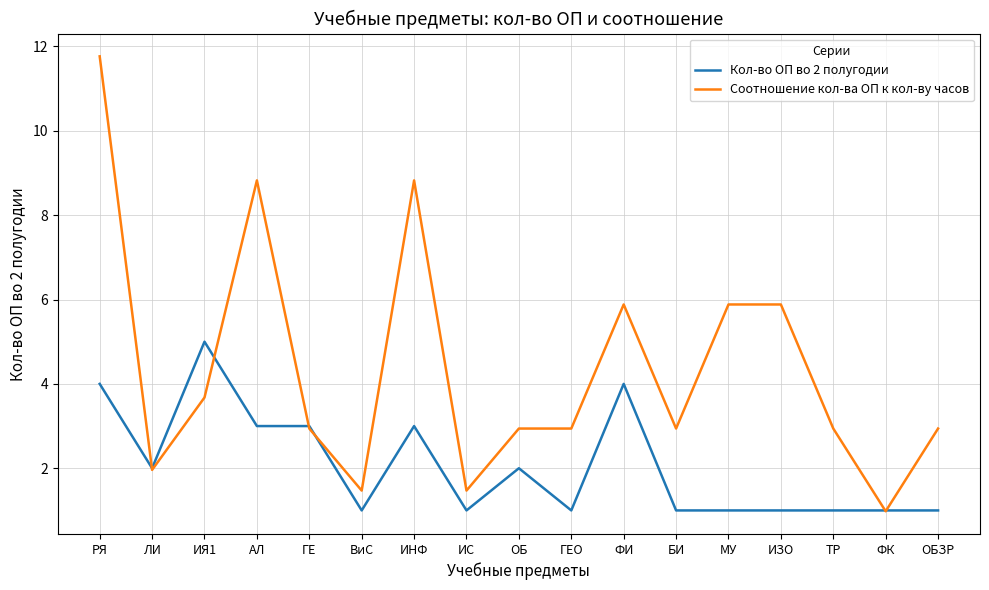

What is the spread (max minus min) of values at ГЕО?

1.9